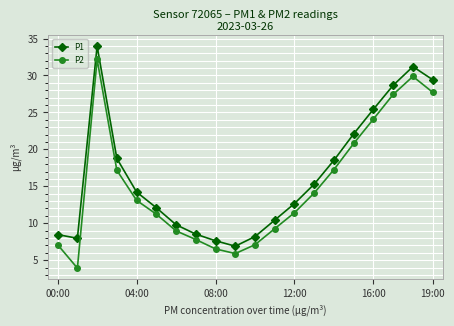

Which series has the largest total across all categories?

P1